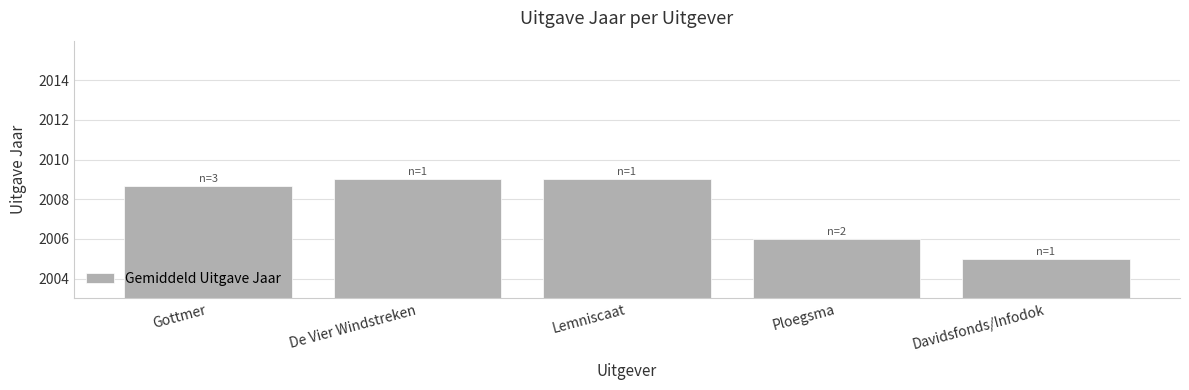

Approximately how many times larger is the value at Gottmer compared to De Vier Windstreken?

1.0